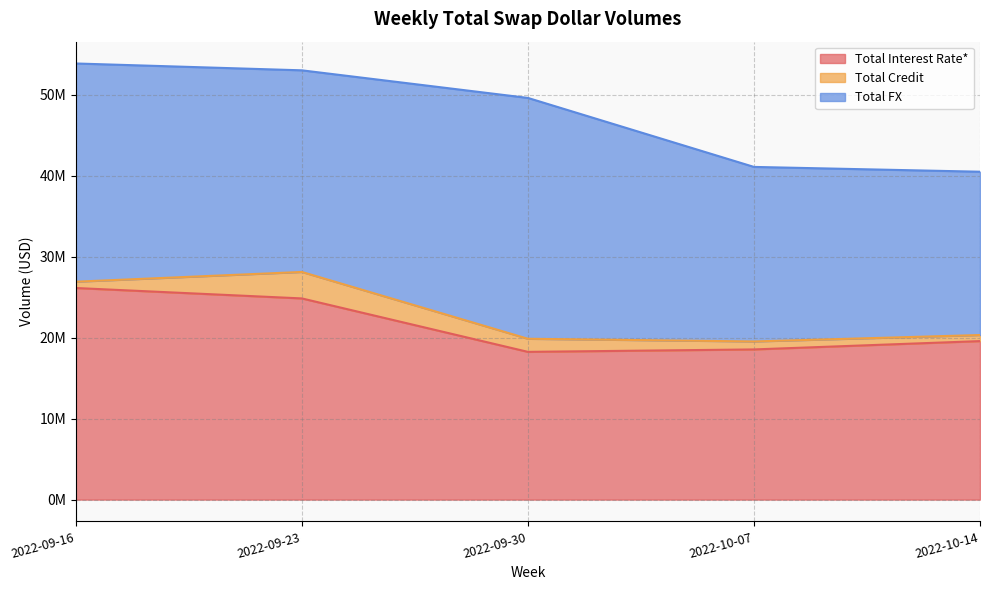

At which label is Total Credit closest to 2010631?

2022-09-30